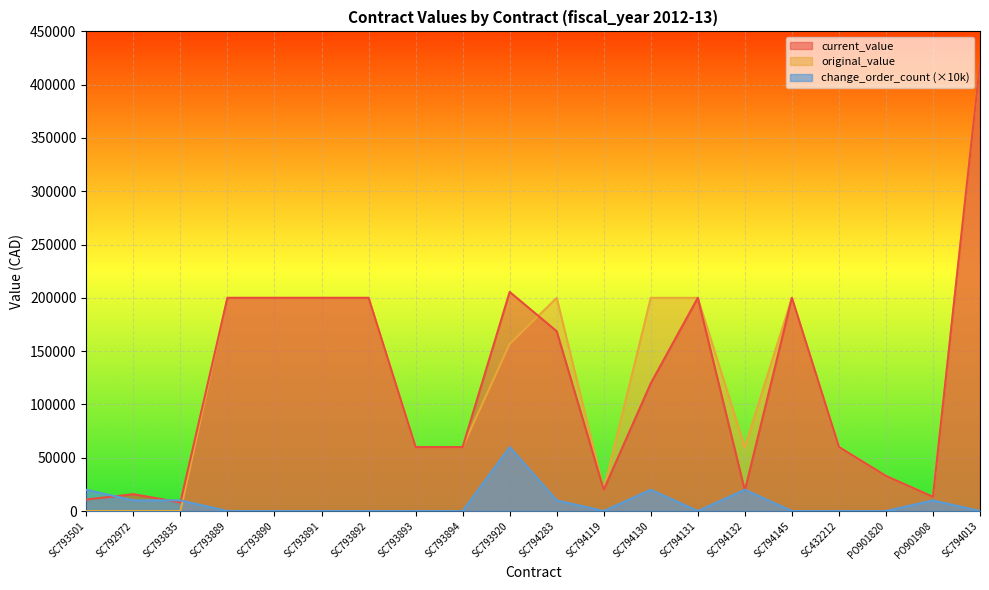

How many categories are shown in the chart?

20